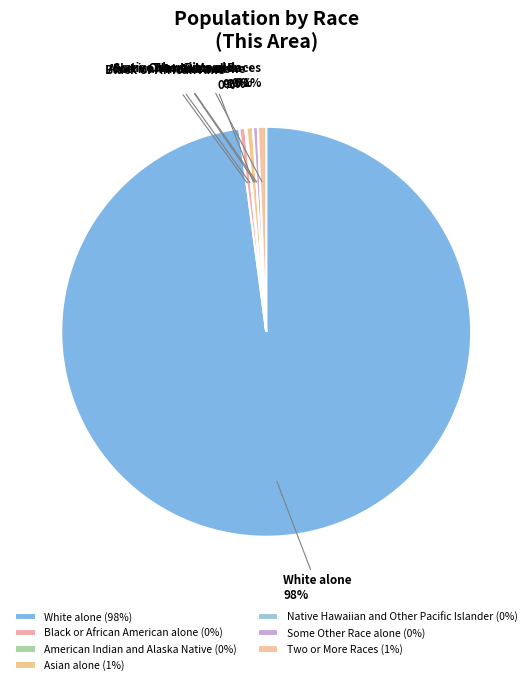

Count the number of slices in the pie.

7